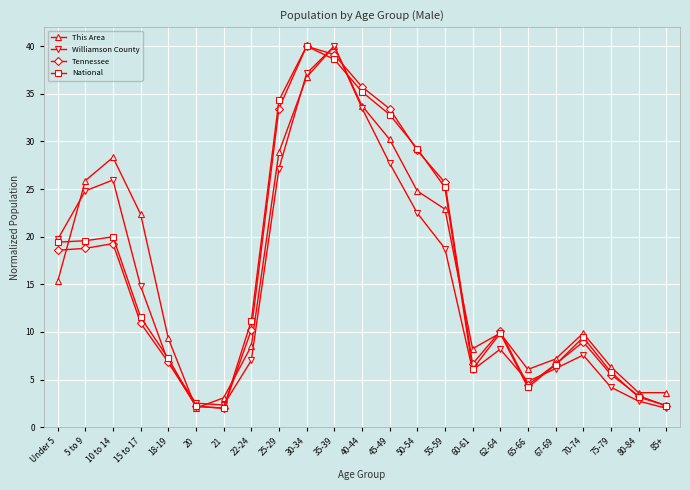

How many lines are shown in the chart?

4